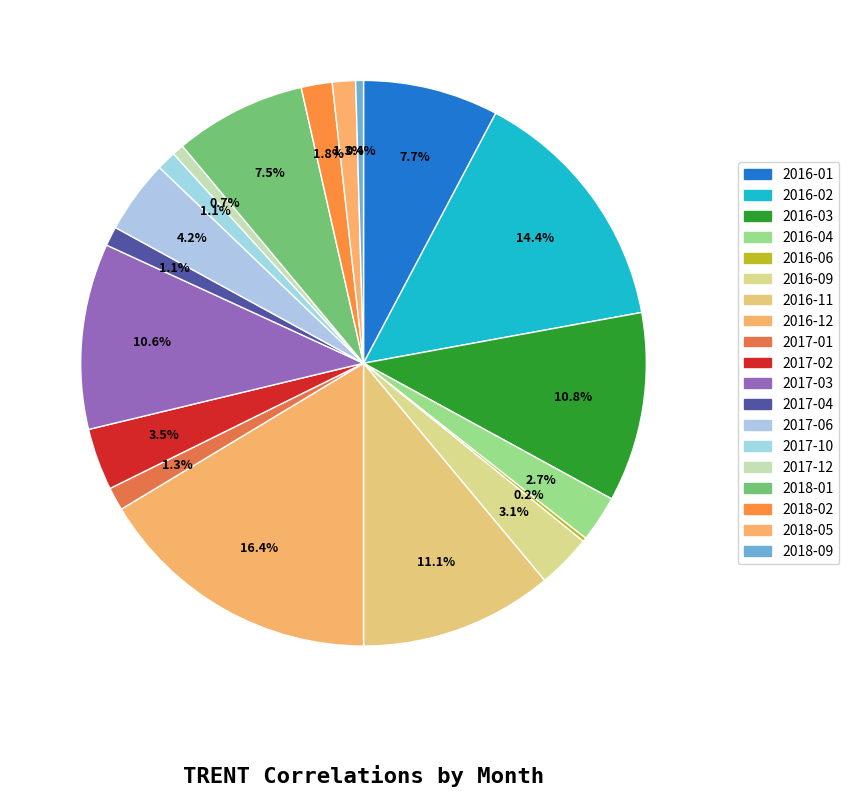

The 2016-02 slice represents 14% of the pie. True or false?

True